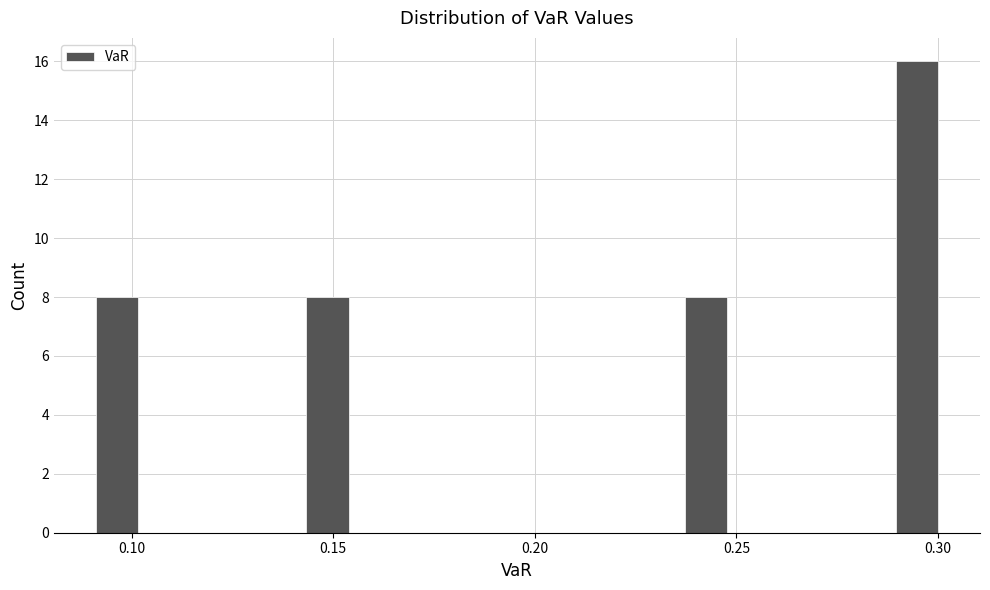

Around what value on the x-axis is the tallest bar? Give the approximate position of its centre, as read against the axis.

0.295